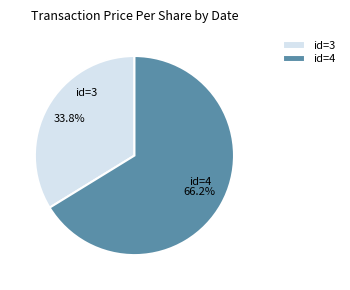

What percentage do id=4 and id=3 together represent?

100.0%